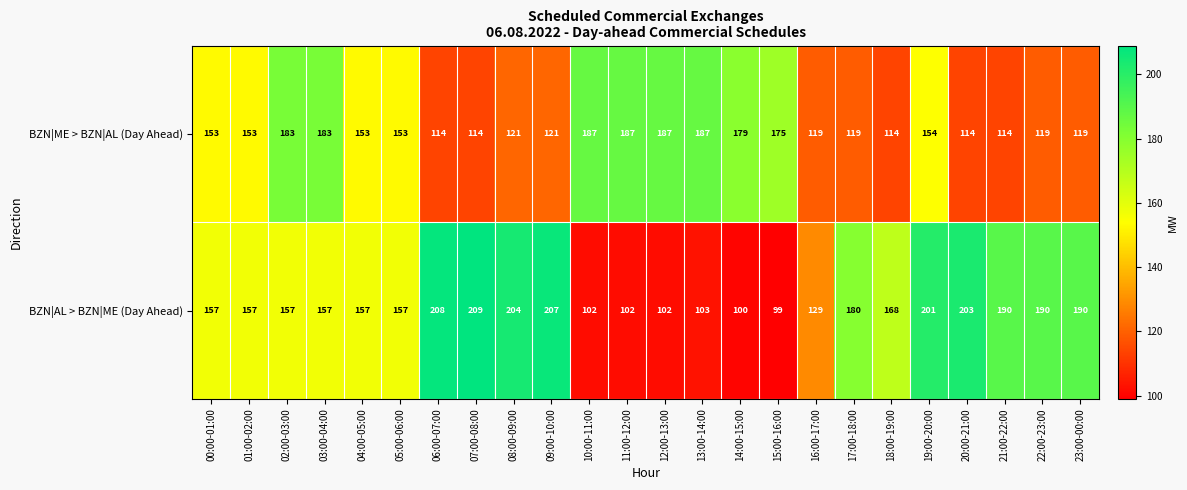

What is the minimum value shown in the chart?

99